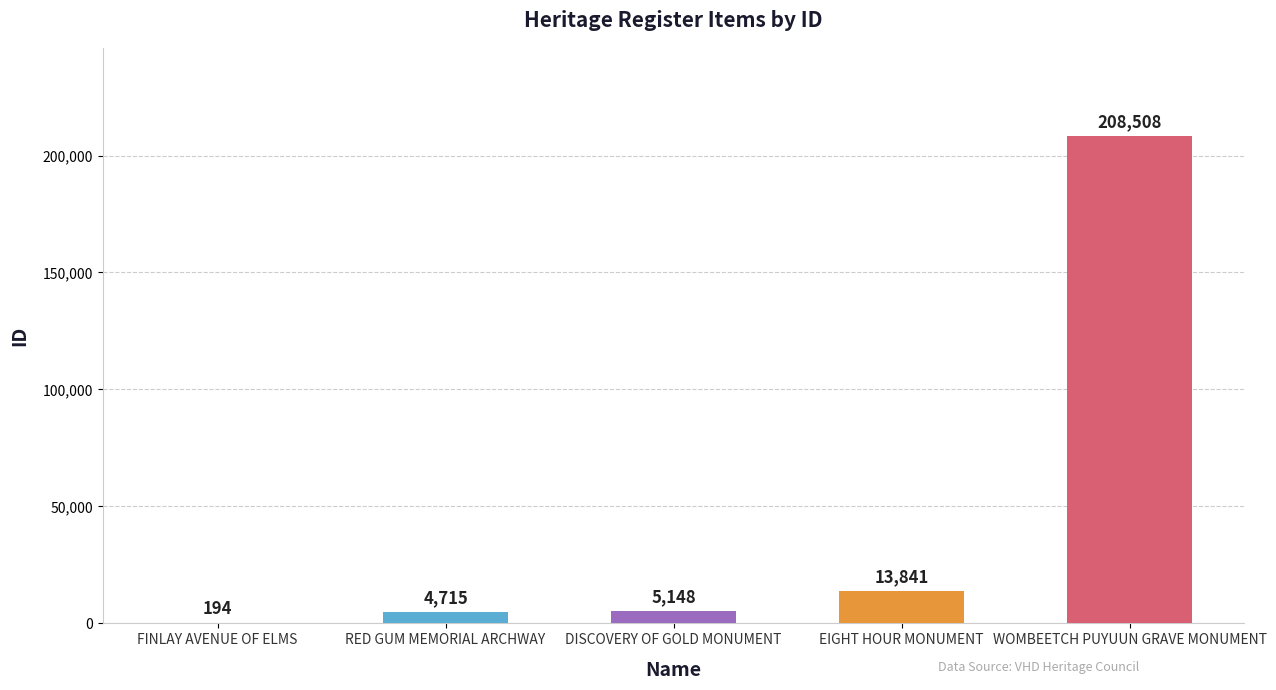

Where is the data nearest to the value 104351?

EIGHT HOUR MONUMENT